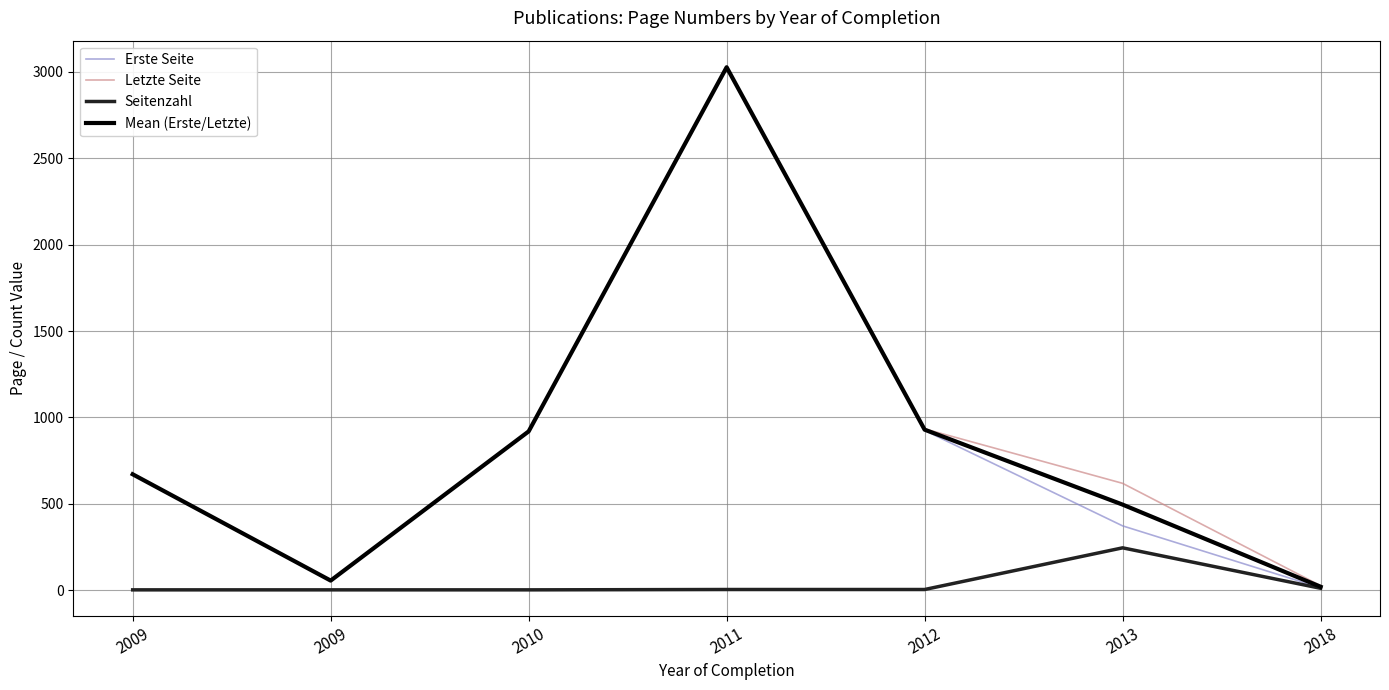

What are all the series names shown in the legend?

Erste Seite, Letzte Seite, Seitenzahl, Mean (Erste/Letzte)